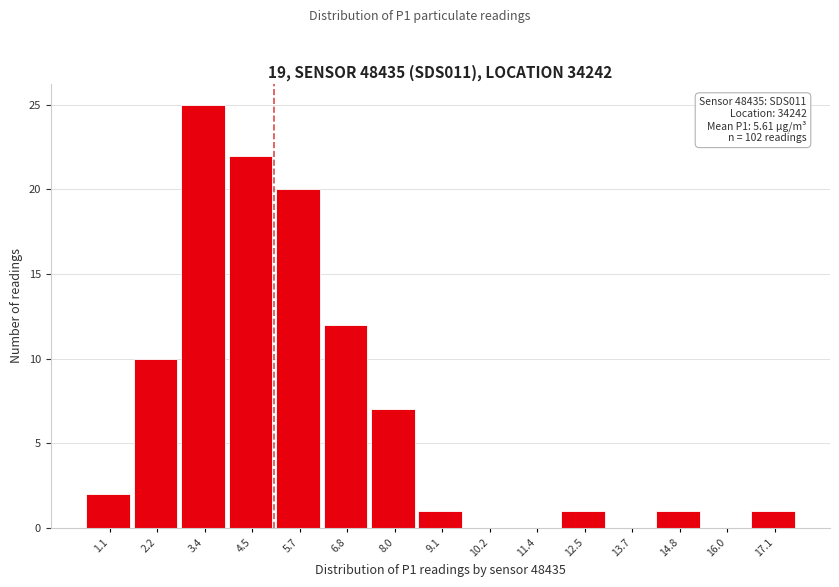

Reading left to right, list all the values displayed in this chart.

1.1=2	2.2=10	3.4=25	4.5=22	5.7=20	6.8=12	8.0=7	9.1=1	10.2=0	11.4=0	12.5=1	13.7=0	14.8=1	16.0=0	17.1=1